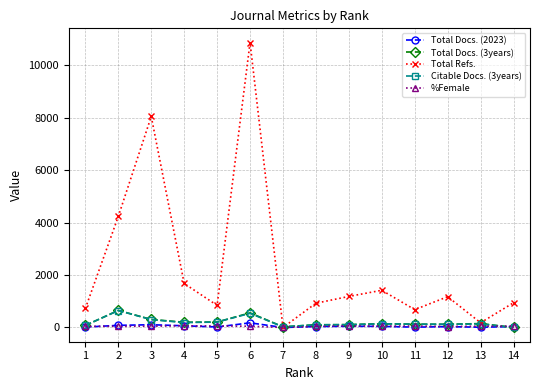

At which label does Citable Docs. (3years) first exceed 135?

2